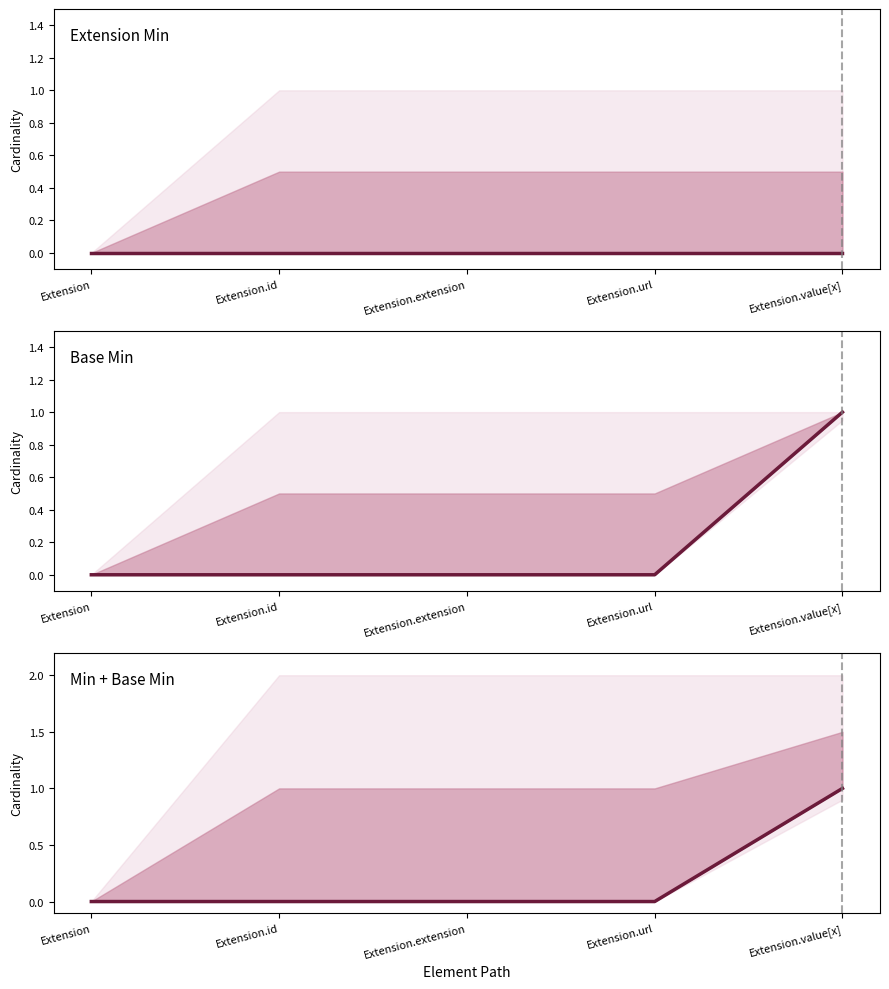

What position from the right is Extension.value[x]?

1